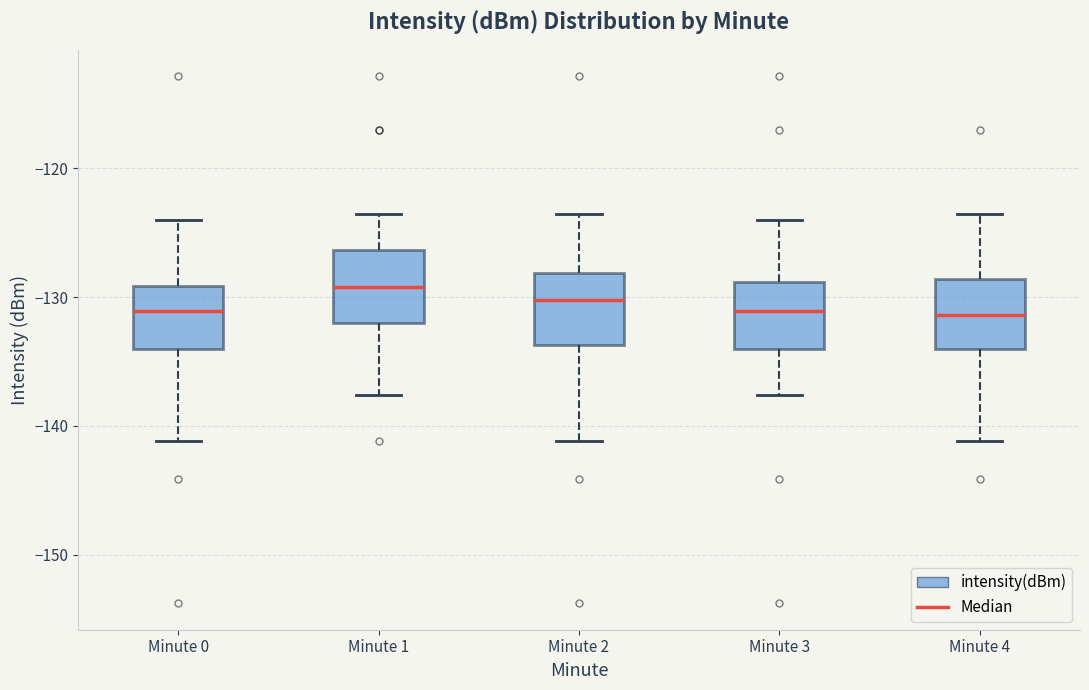

Reading left to right, read every box against the y-axis: the position of its median line, the range the box covers, and the ends of its whiskers. The values are not printed on the chart, so give them approximately, as read against the axis.

Minute 0: median -131, box -134 to -129, whiskers -141 to -124
Minute 1: median -129, box -132 to -126, whiskers -138 to -124
Minute 2: median -130, box -134 to -128, whiskers -141 to -124
Minute 3: median -131, box -134 to -129, whiskers -138 to -124
Minute 4: median -131, box -134 to -129, whiskers -141 to -124